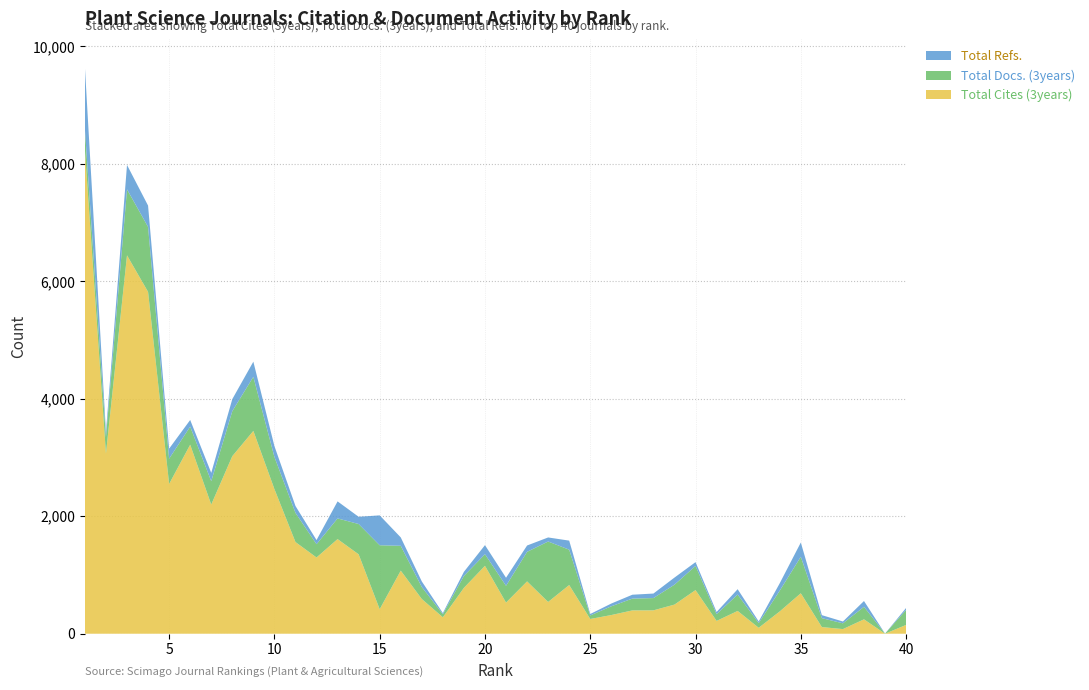

Reading left to right, list all the values displayed in this chart.

Total Cites (3years): 1=8237	2=3067	3=6442	4=5820	5=2550	6=3218	7=2199	8=3023	9=3453	10=2463	11=1561	12=1298	13=1611	14=1352	15=417	16=1074	17=591	18=280	19=781	20=1156	21=530	22=891	23=541	24=829	25=251	26=318	27=397	28=398	29=496	30=743	31=218	32=388	33=101	34=380	35=689	36=113	37=79	38=245	39=0	40=150
Total Docs. (3years): 1=352	2=281	3=1123	4=1106	5=430	6=308	7=398	8=766	9=921	10=547	11=497	12=226	13=352	14=516	15=1089	16=423	17=204	18=53	19=203	20=198	21=286	22=503	23=1029	24=602	25=60	26=149	27=201	28=209	29=339	30=411	31=115	32=279	33=81	34=354	35=621	36=152	37=98	38=213	39=2	40=255
Total Refs.: 1=1056	2=88	3=416	4=363	5=171	6=113	7=142	8=205	9=258	10=185	11=117	12=71	13=290	14=123	15=509	16=143	17=95	18=19	19=70	20=154	21=137	22=108	23=69	24=154	25=25	26=47	27=66	28=77	29=121	30=65	31=37	32=91	33=27	34=126	35=243	36=51	37=31	38=99	39=0	40=34